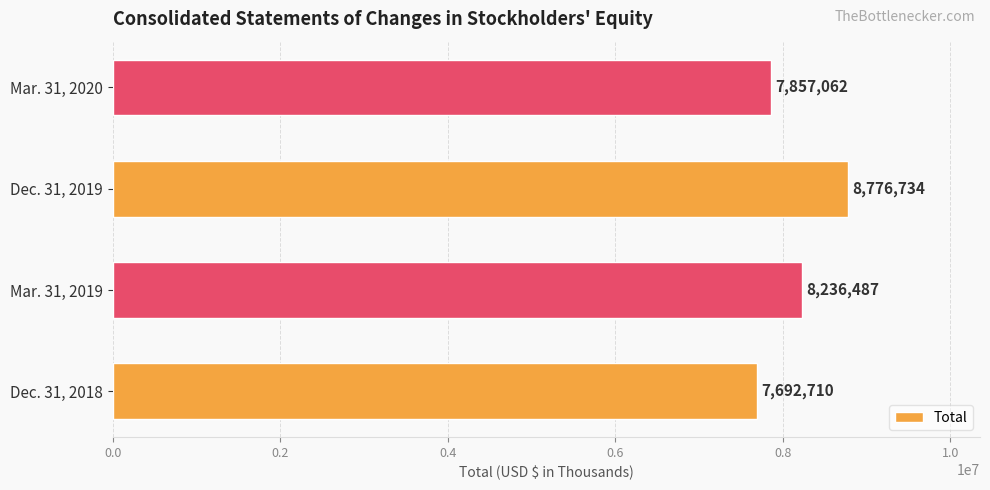

The value at Mar. 31, 2019 is 8236487. True or false?

True